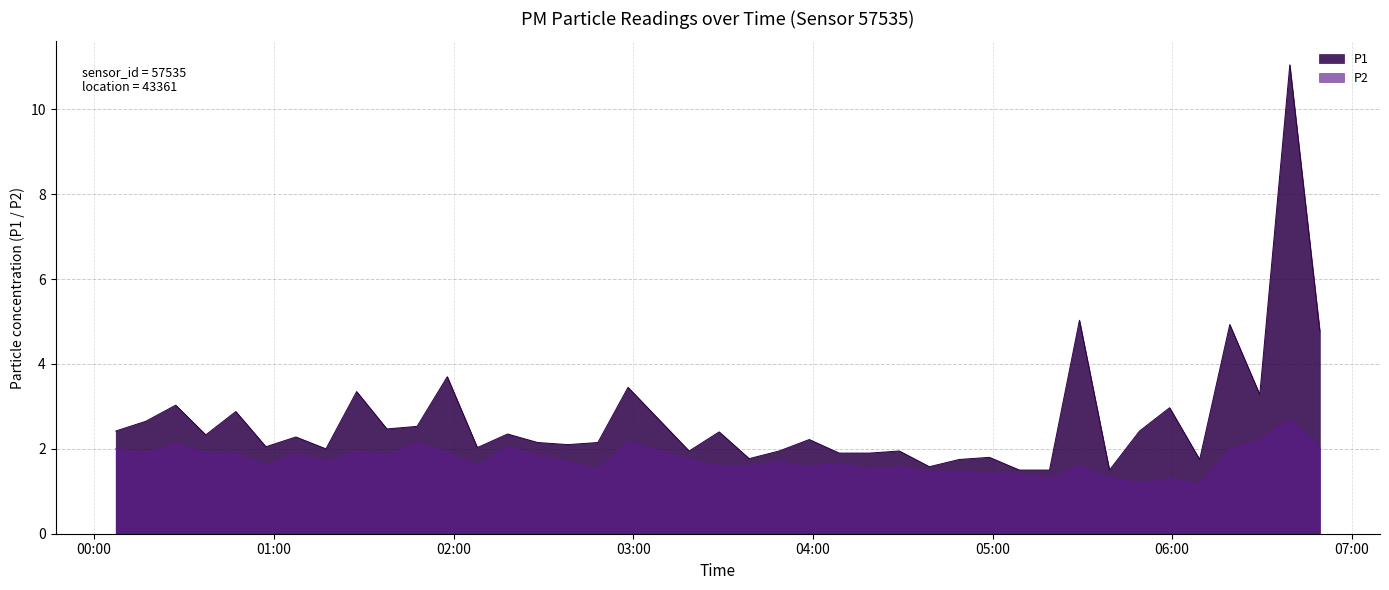

How many values in the P1 series exceed 2?

26